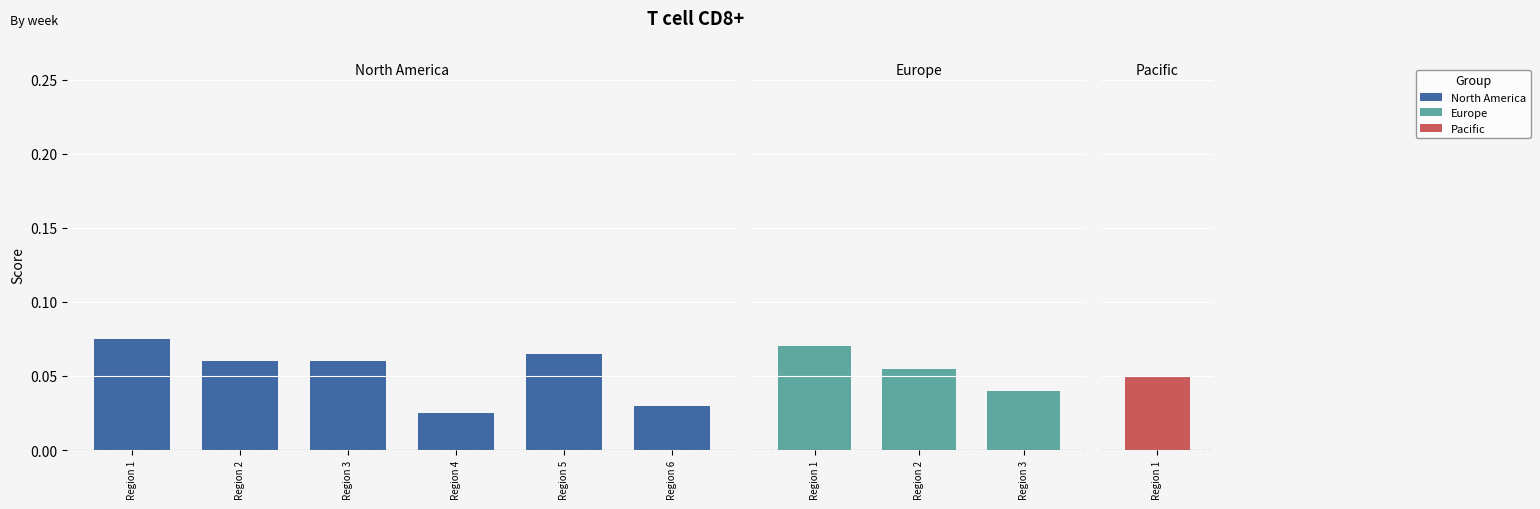

Is it true that the value at Region 2 is 0.1?

False